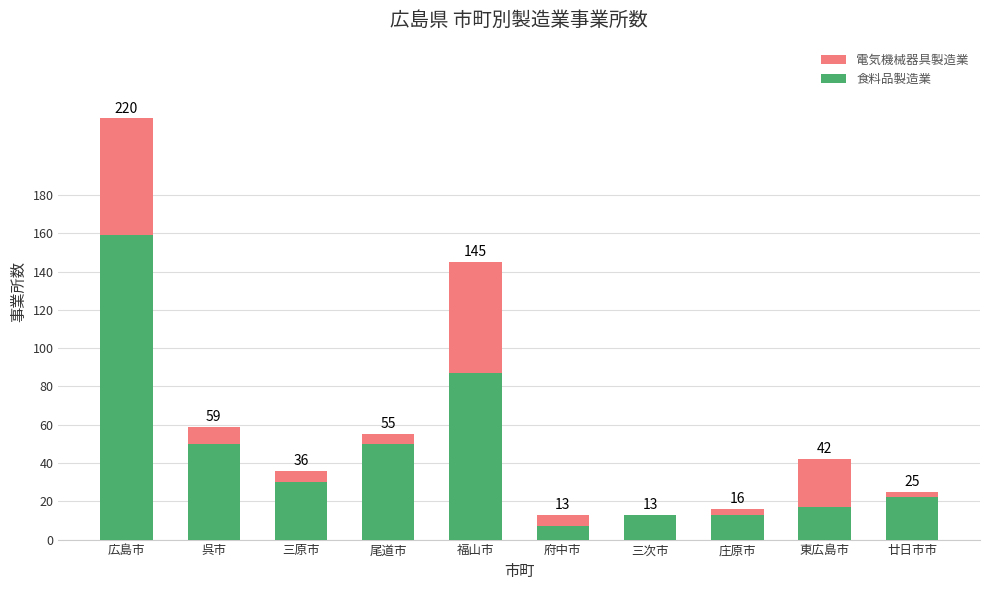

What are all the series names shown in the legend?

電気機械器具製造業, 食料品製造業